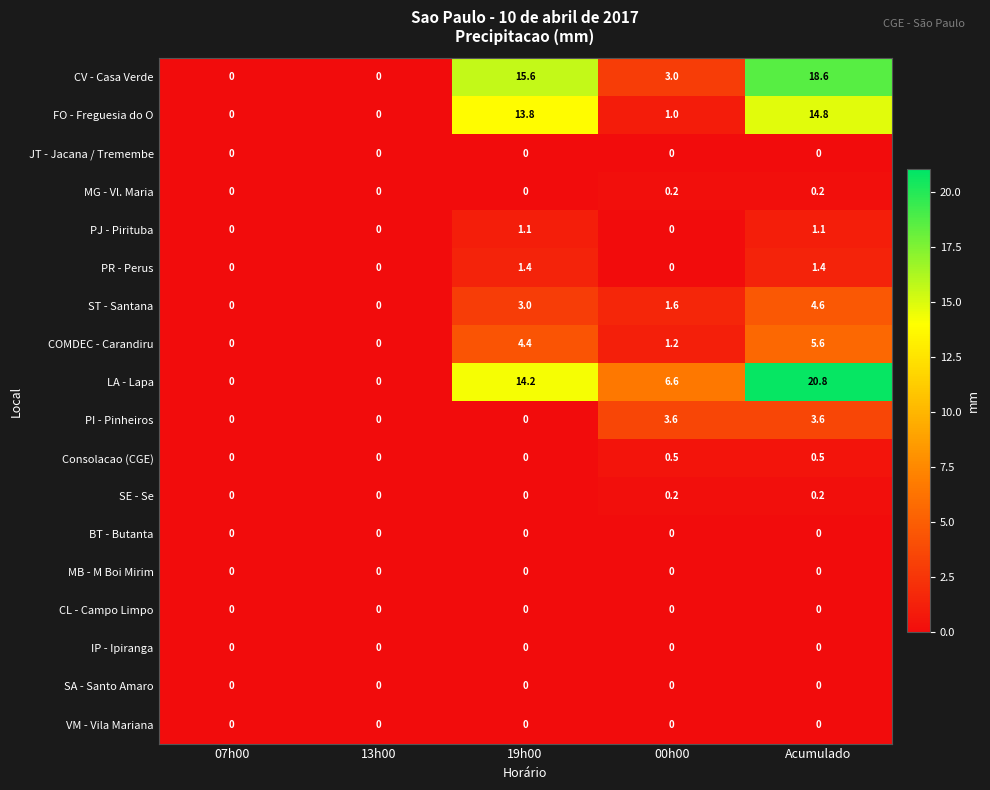

Which series has the widest spread of values?

LA - Lapa